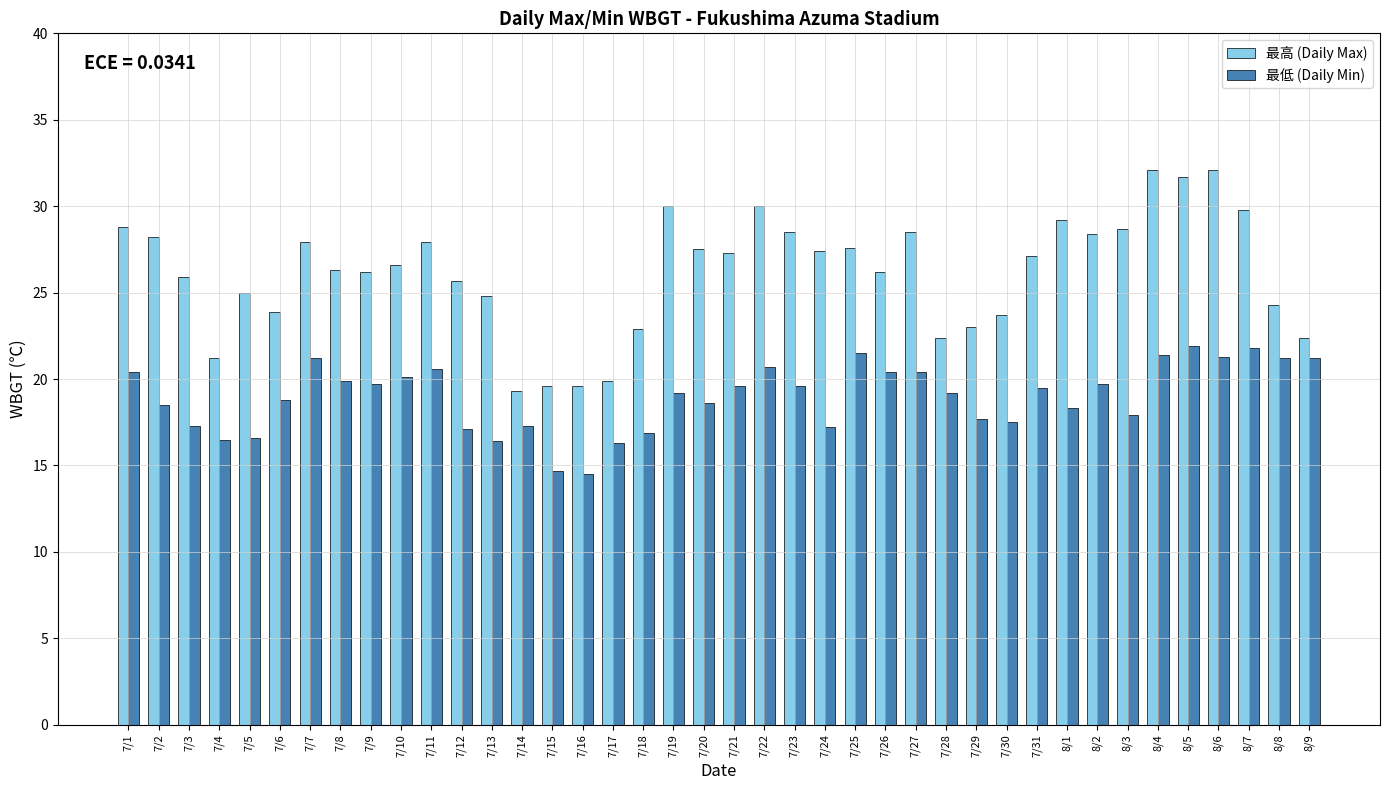

At 7/25, list the series in order from largest to smallest.

最高 (Daily Max), 最低 (Daily Min)